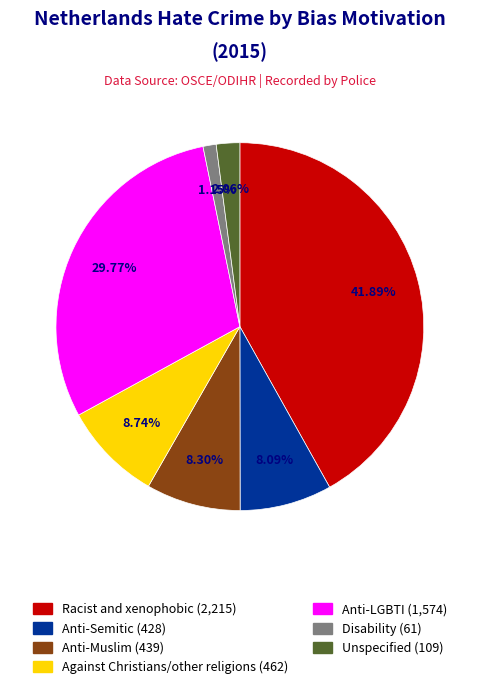

Is there any slice that represents more than half of the pie?

No